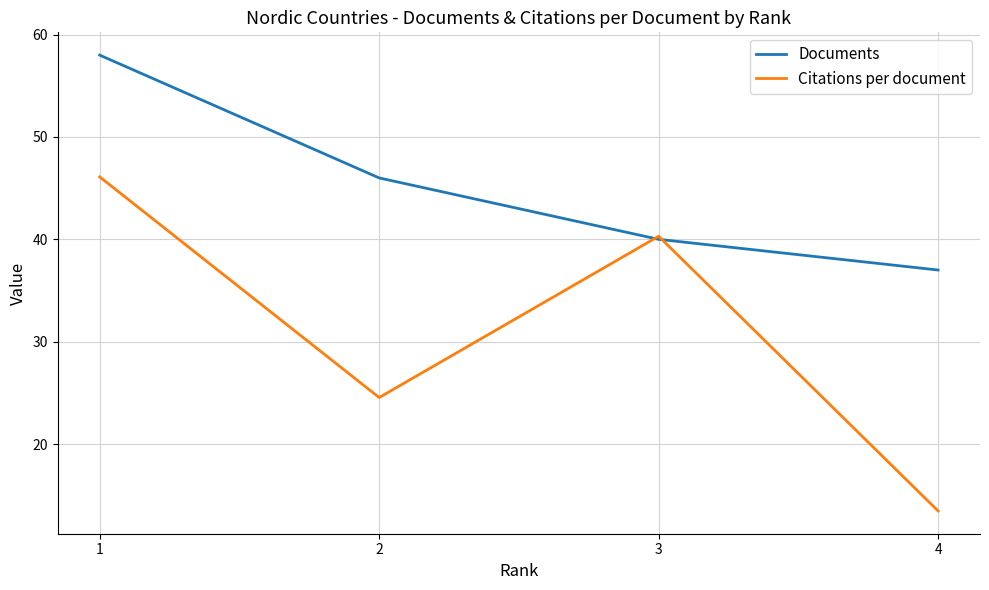

What is the smallest value displayed?

13.5